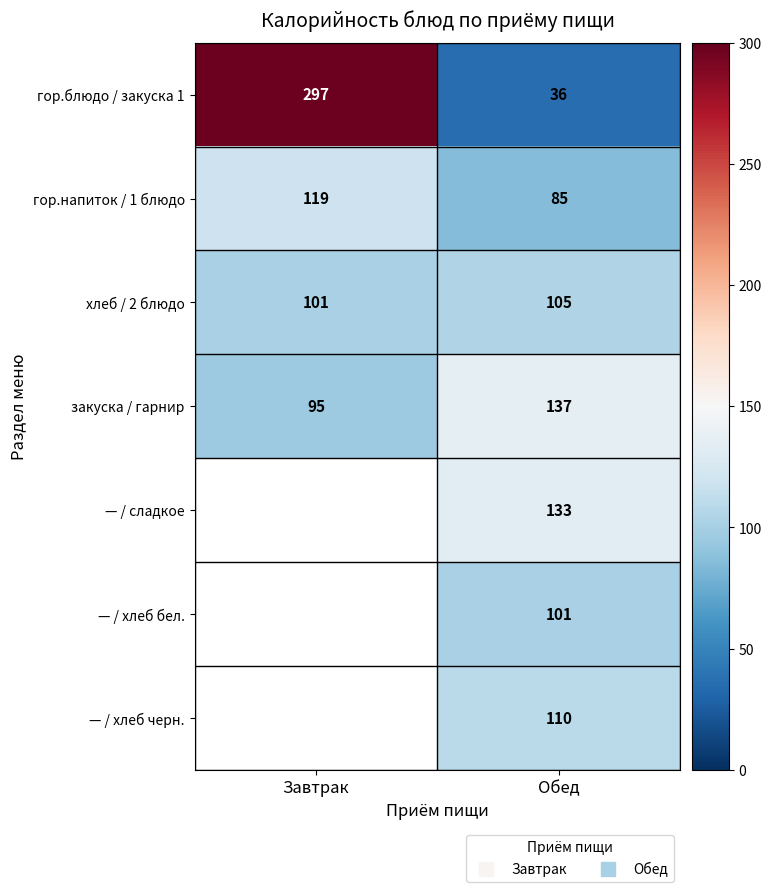

Which label corresponds to the smallest value in the chart?

Обед